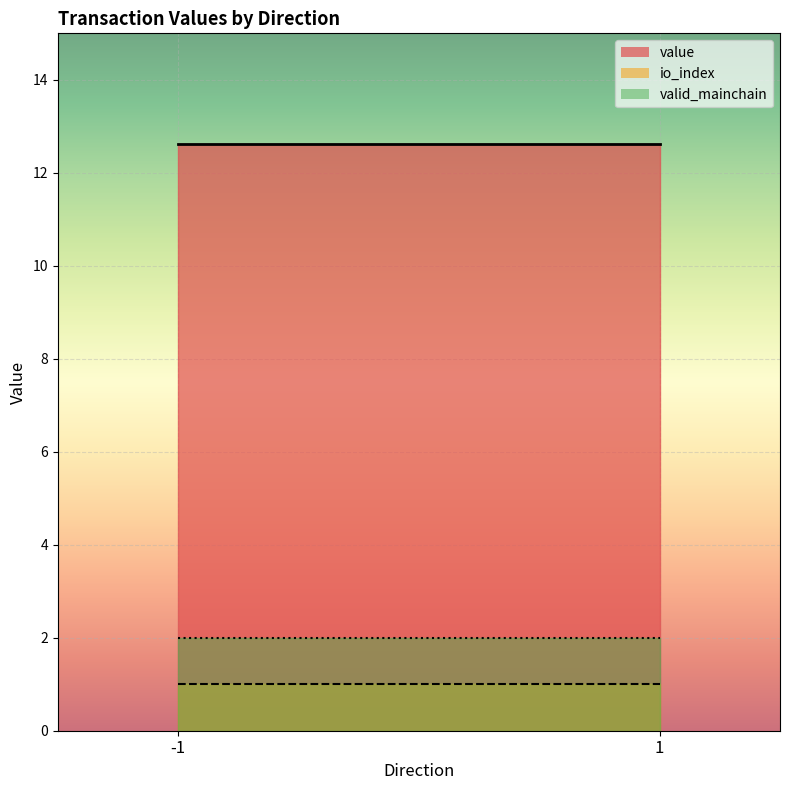

What value does the io_index series have at 1?

1.0